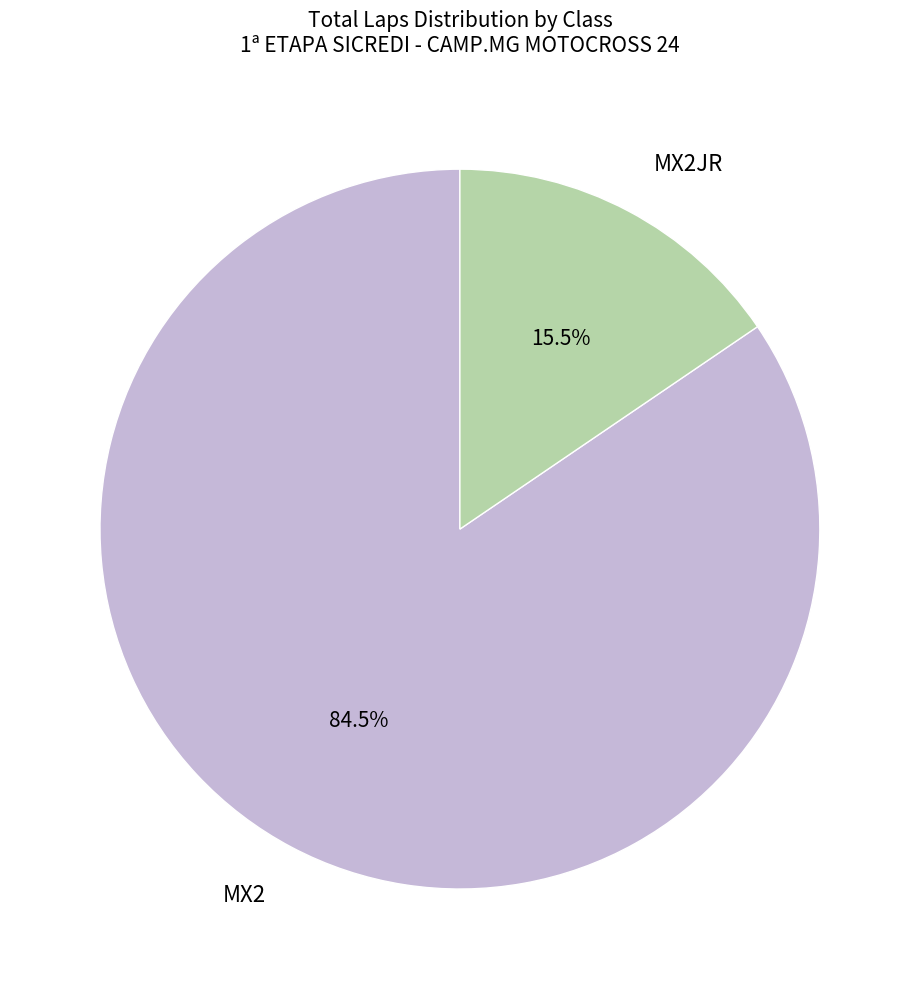

Does any single category account for the majority?

Yes